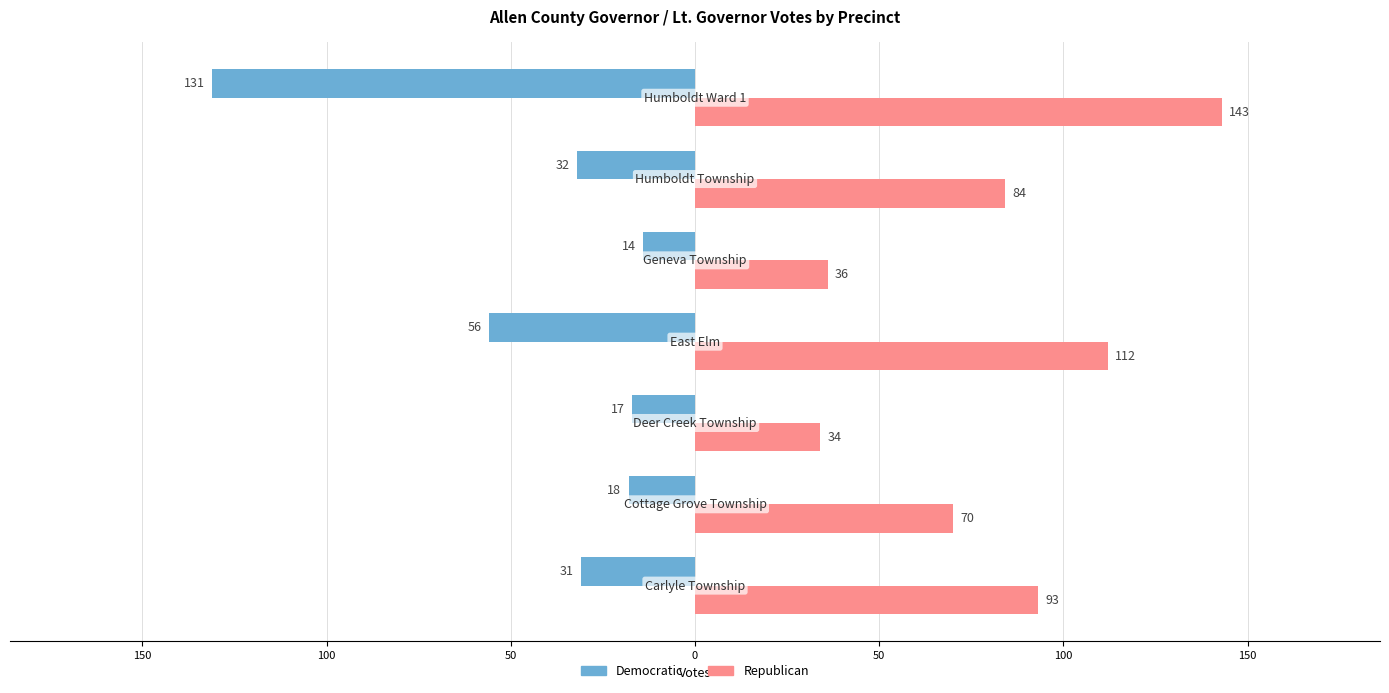

What are all the series names shown in the legend?

Democratic, Republican